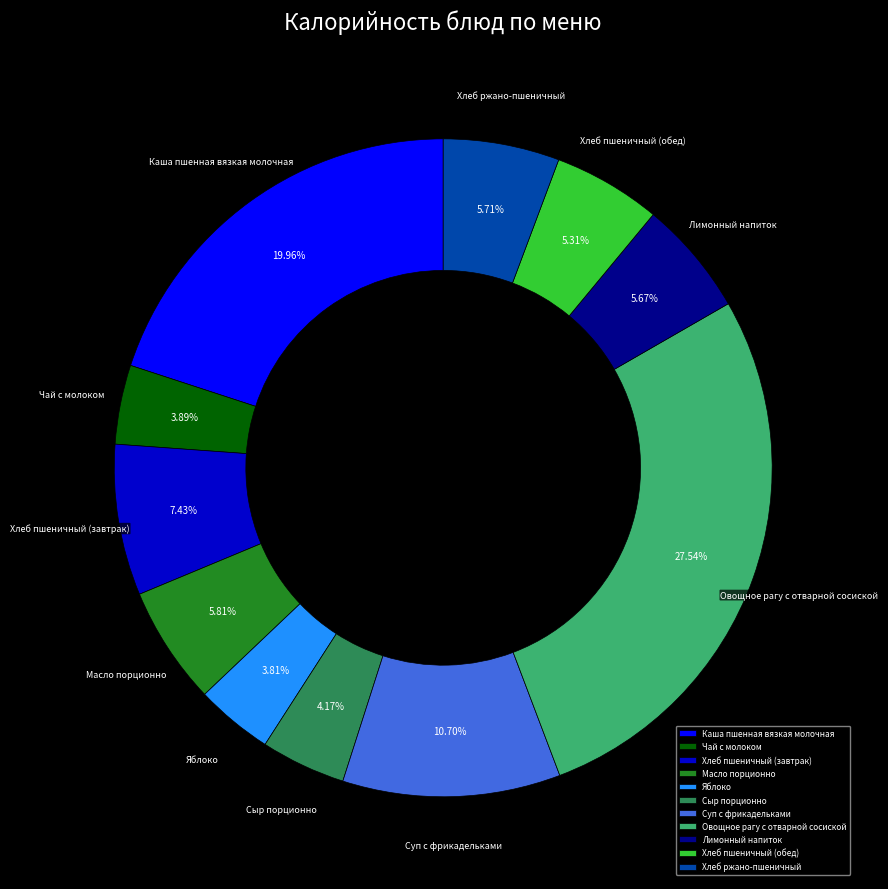

The Хлеб ржано-пшеничный slice represents 1% of the pie. True or false?

False